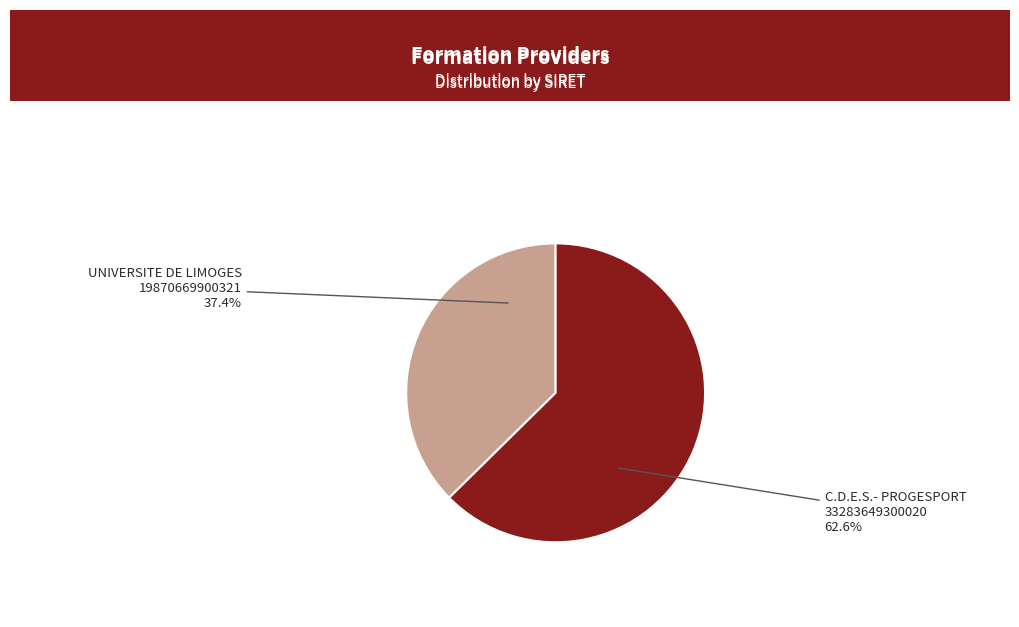

Is there any slice that represents more than half of the pie?

Yes